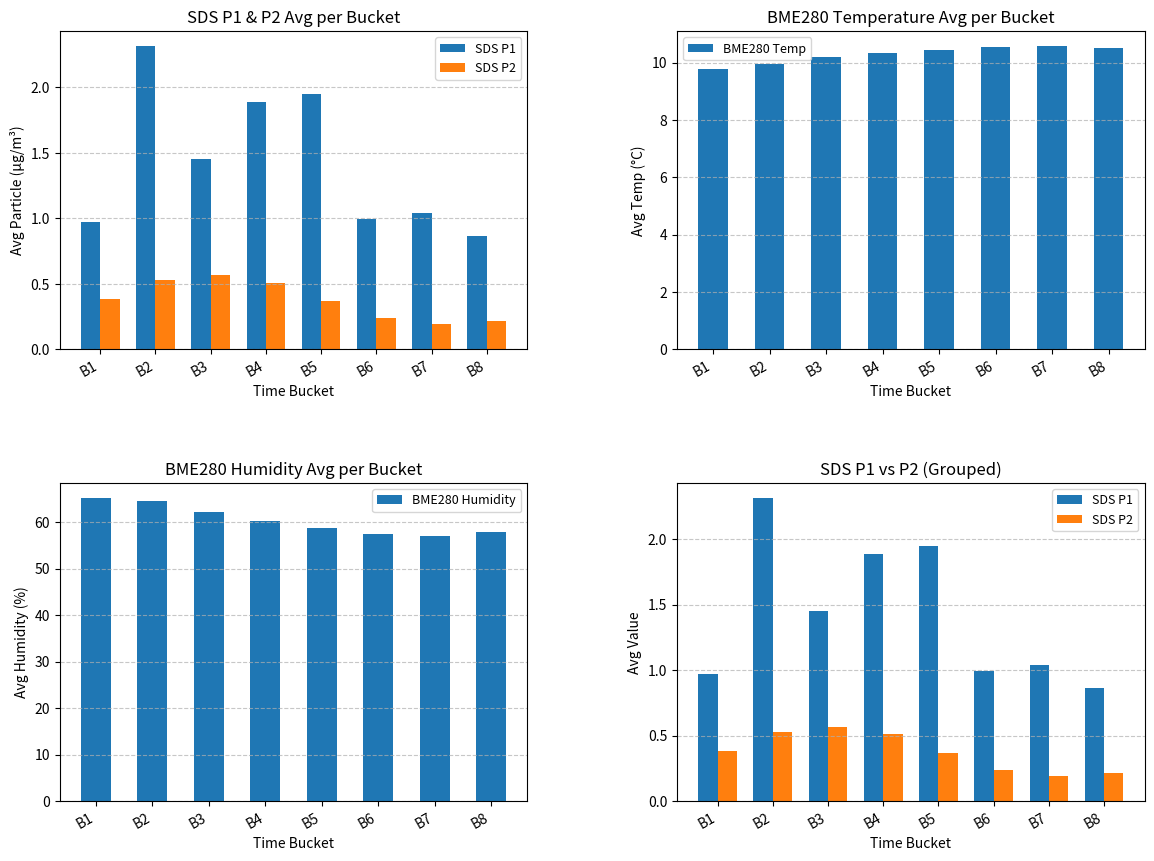

The value of BME280 Temp at B5 is 10.4. True or false?

True